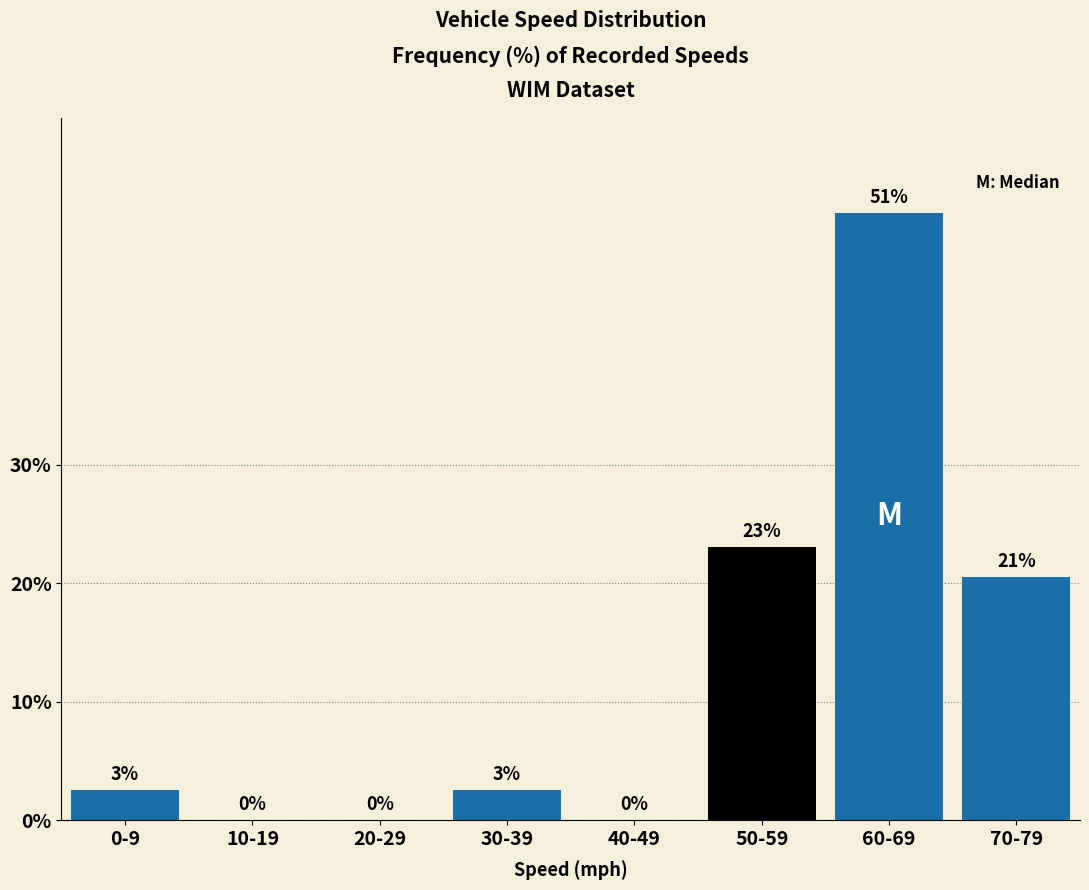

The value at 20-29 is -18.9. True or false?

False